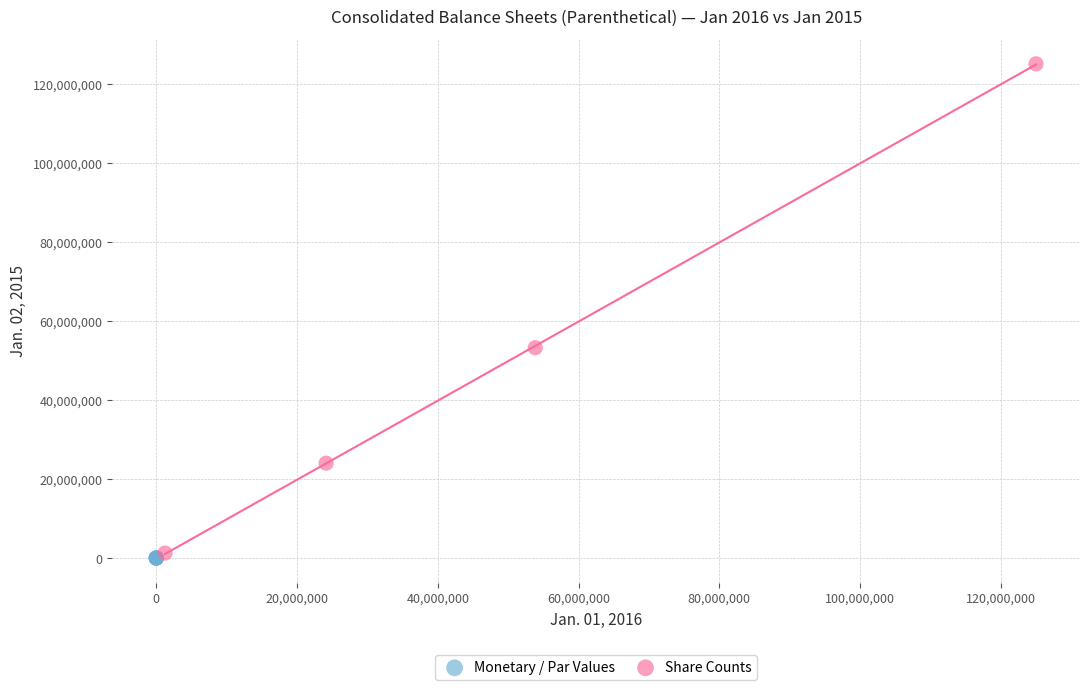

Which series has the widest spread of Y values?

Share Counts